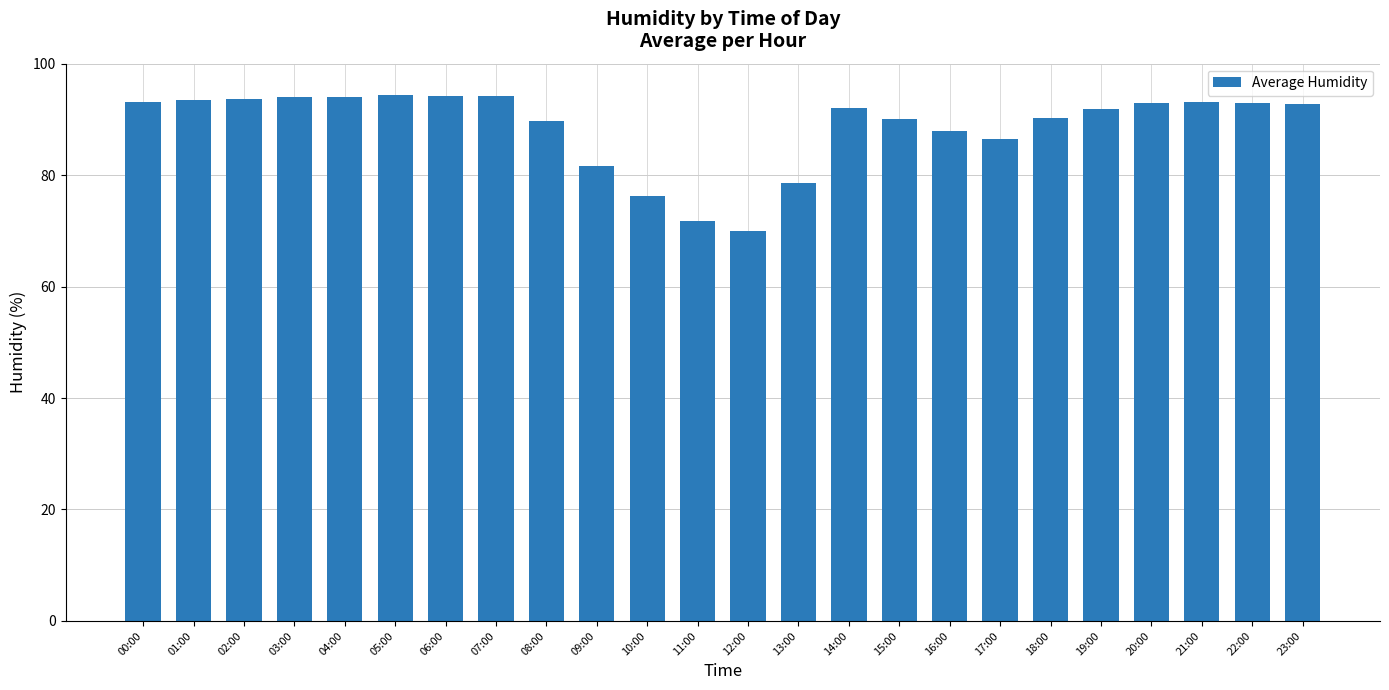

What is the sum of all values?

2129.8